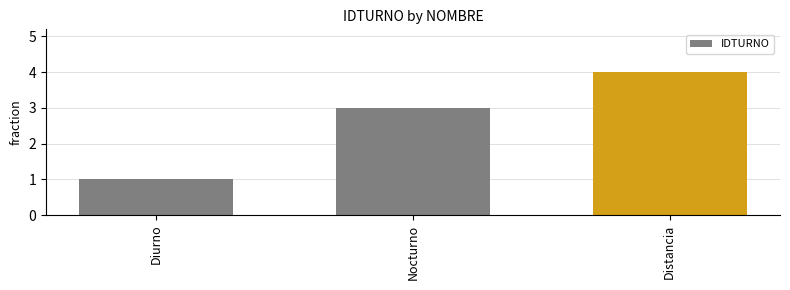

Reading left to right, list all the values displayed in this chart.

Diurno=1	Nocturno=3	Distancia=4